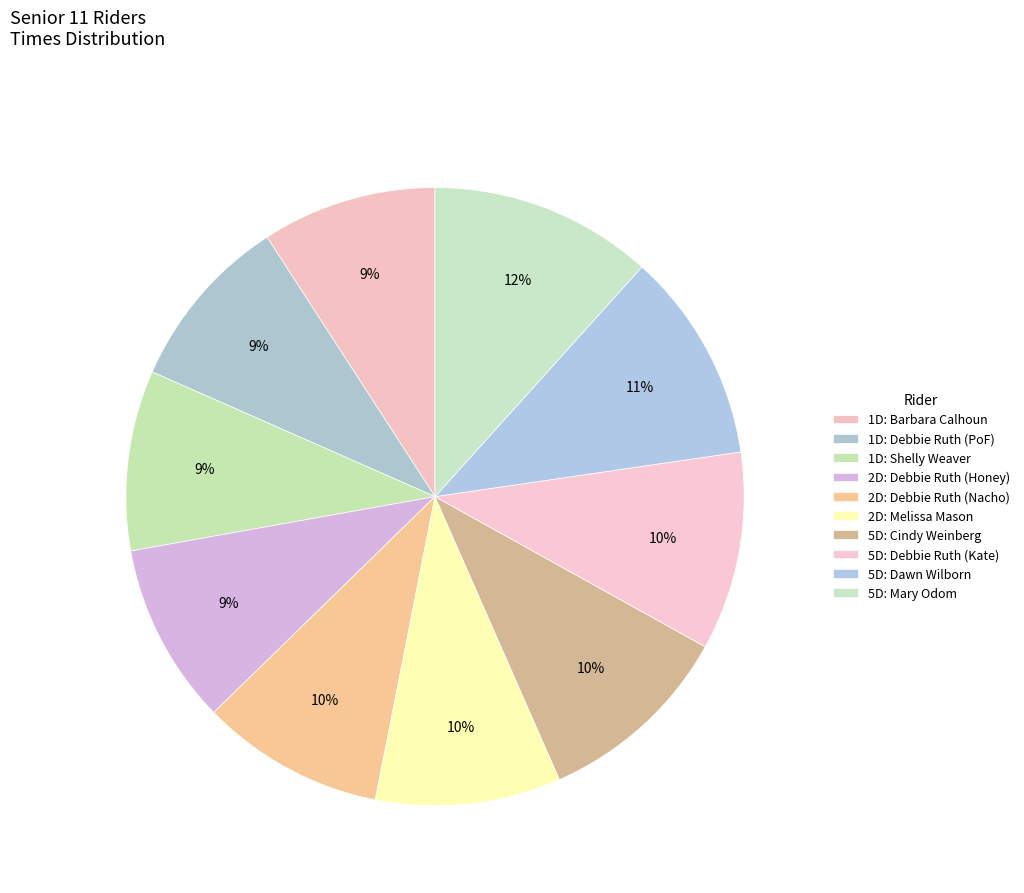

How many segments does this pie chart have?

10